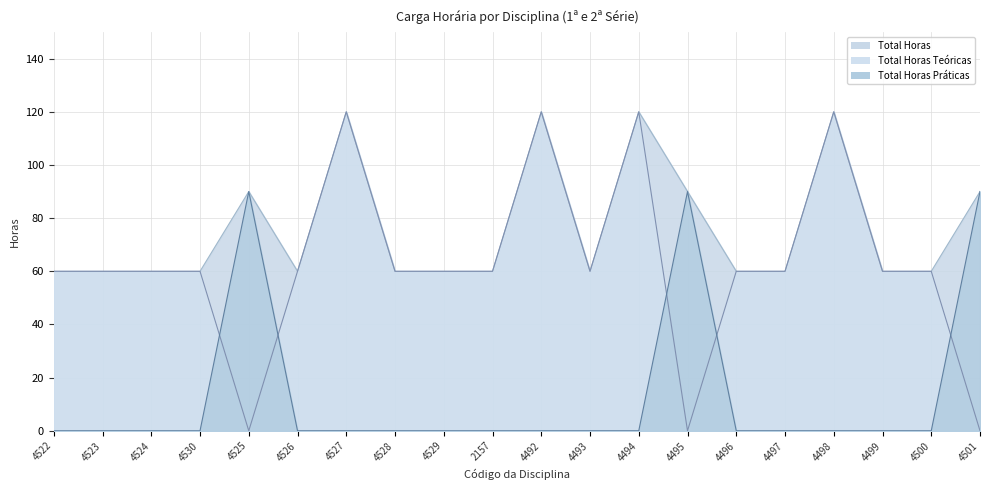

Reading right to left, what are all the values shown in this chart?

Total Horas Teóricas: 0	60	60	120	60	60	0	120	60	120	60	60	60	120	60	0	60	60	60	60
Total Horas Práticas: 90	0	0	0	0	0	90	0	0	0	0	0	0	0	0	90	0	0	0	0
Total Horas: 90	60	60	120	60	60	90	120	60	120	60	60	60	120	60	90	60	60	60	60